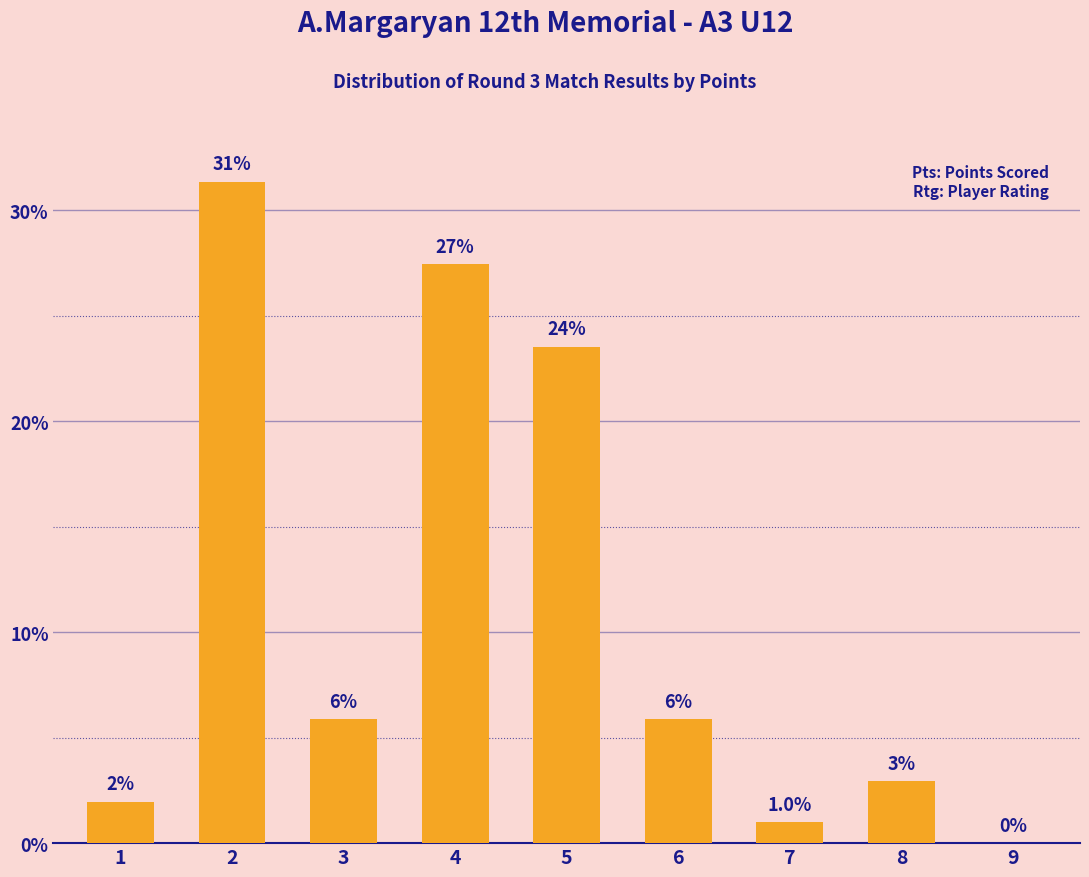

What is the difference between the values at 1 and 2?

29.4